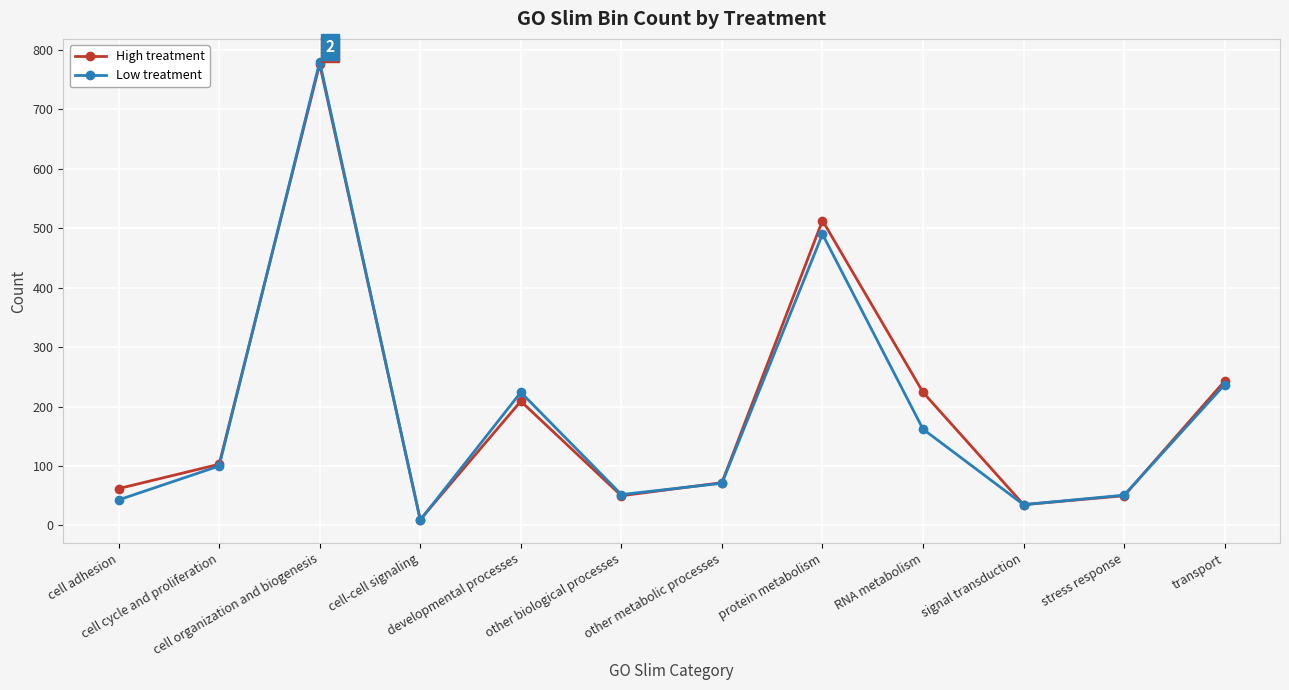

Is this an area chart (filled region under the line)?

No